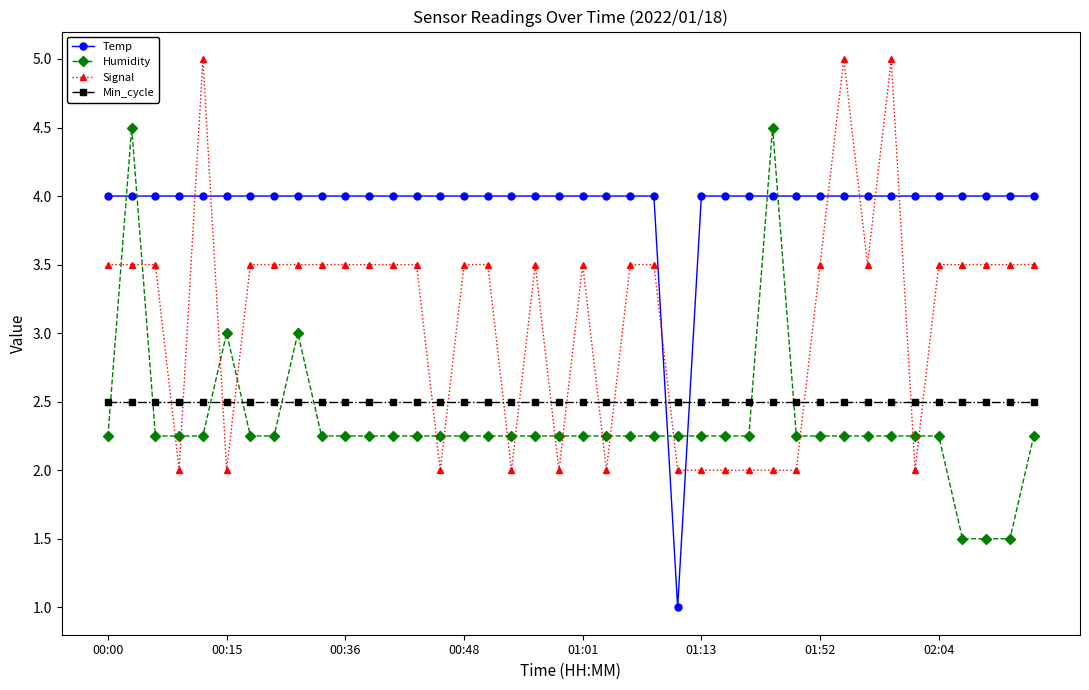

Which series has the largest total across all categories?

Temp